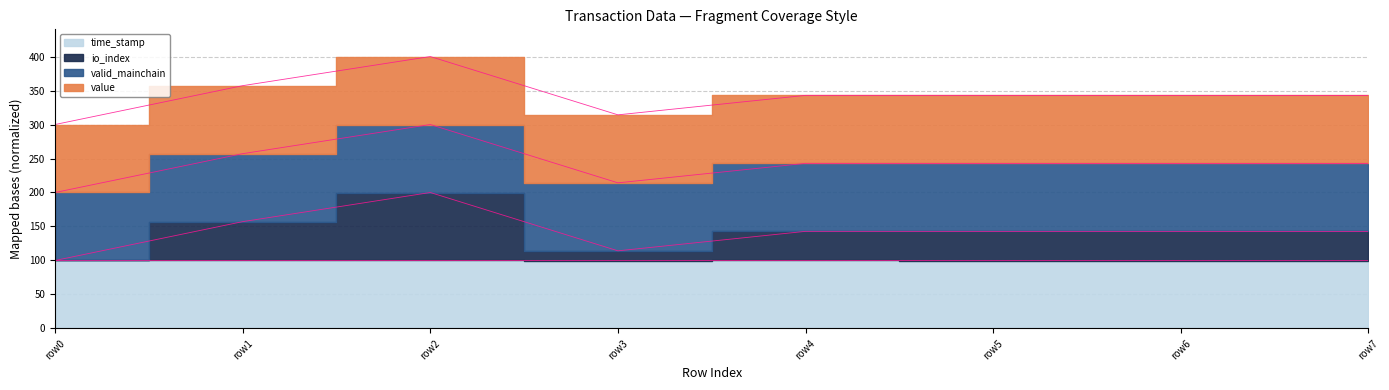

Where is time_stamp nearest to the value 99?

row7